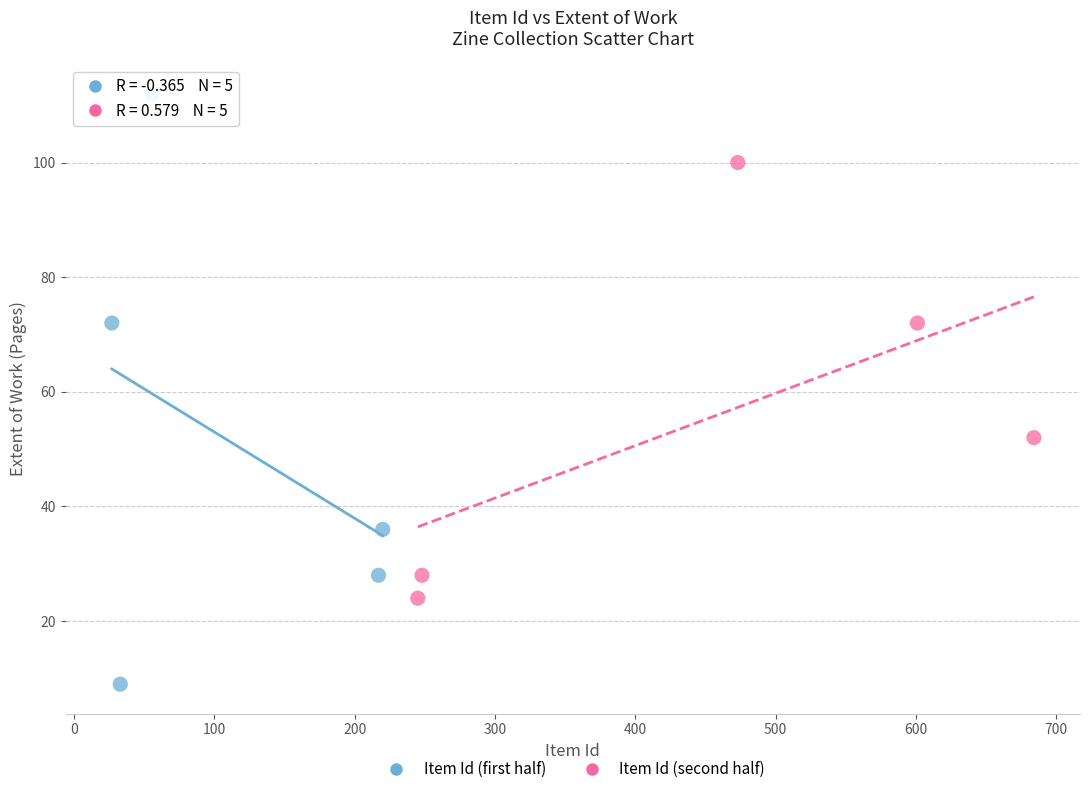

What are all the series names shown in the legend?

Item Id (first half), Item Id (second half)